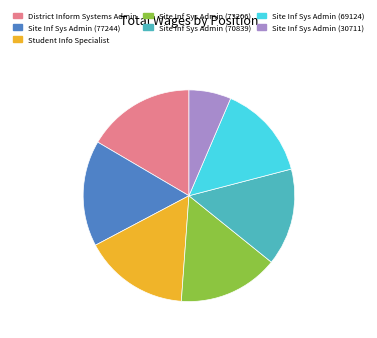

Is the sum of Site Inf Sys Admin (69124) and Student Info Specialist greater than half?

No